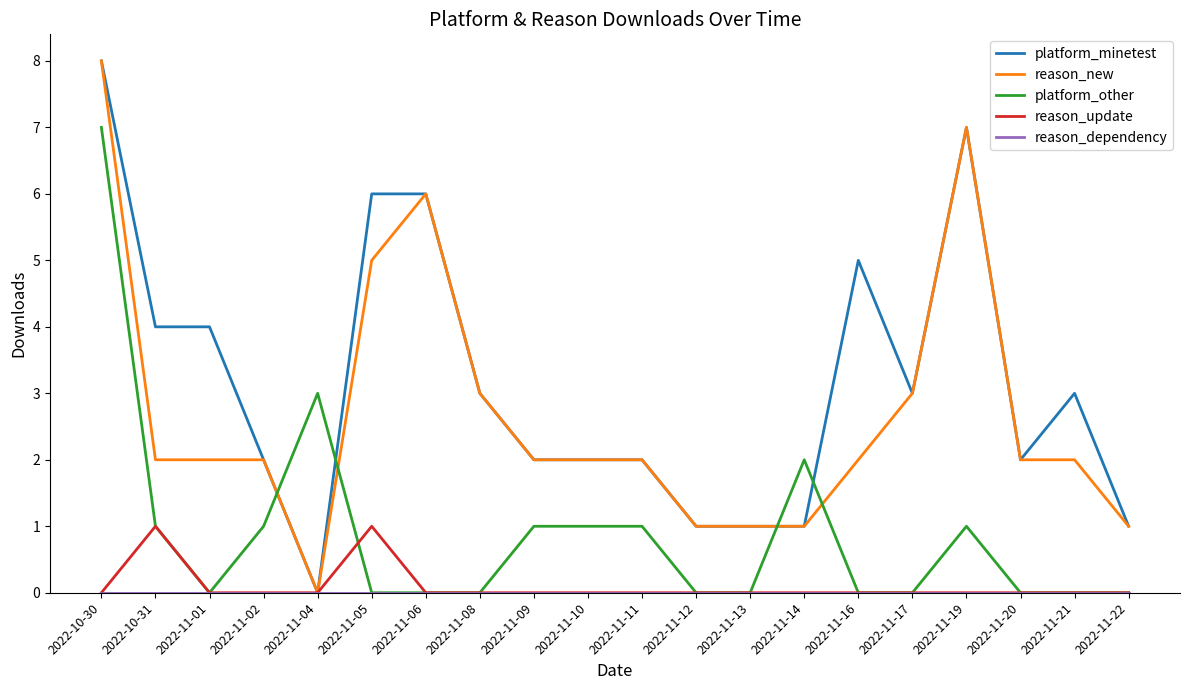

Which series has the largest total across all categories?

platform_minetest